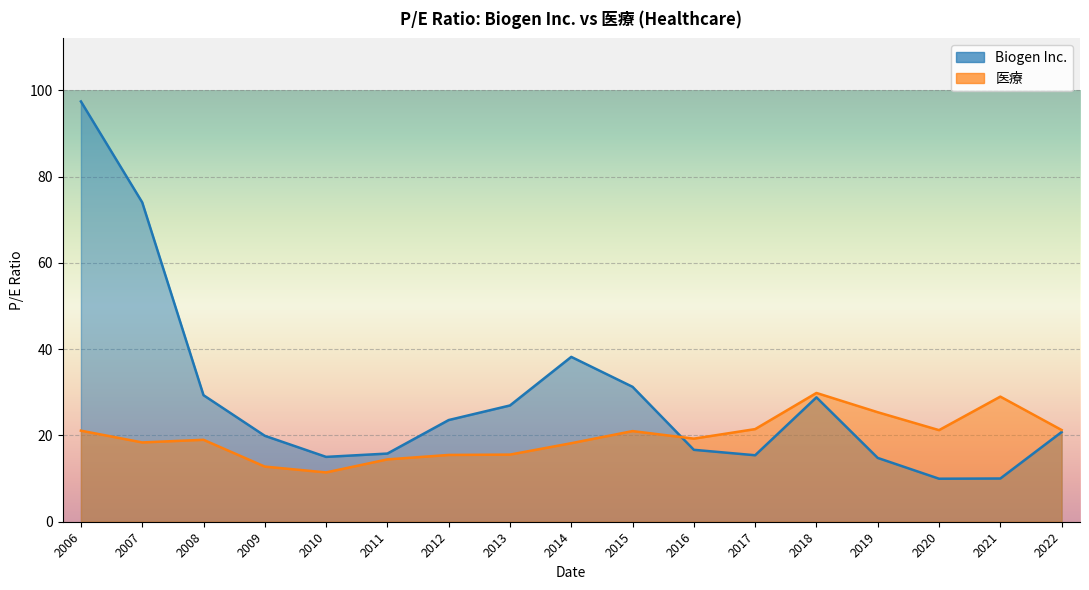

Which has a higher value, 2018-02-01 or 2011-02-04?

2018-02-01